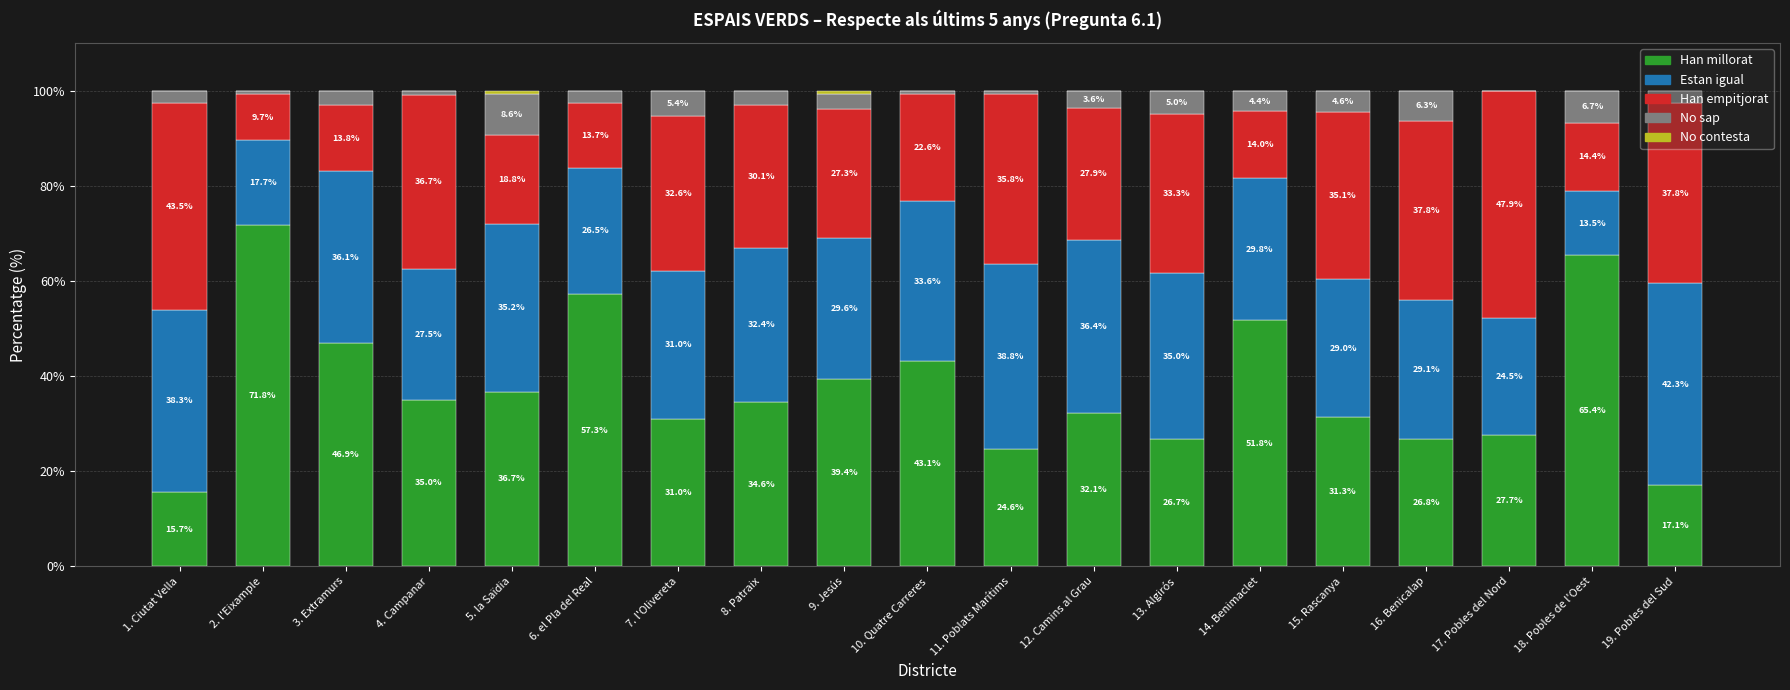

What is the total value across all series at 12. Camins al Grau?

100.0